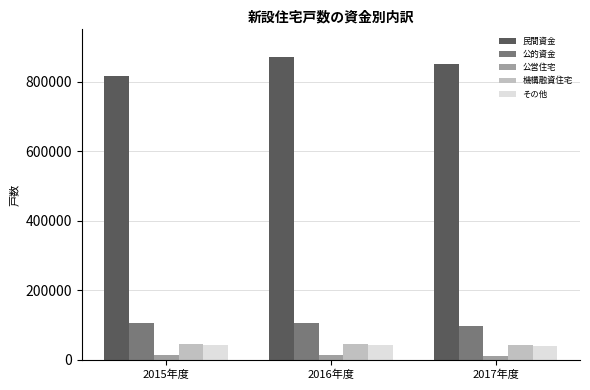

What is the value of the その他 bar at the 3rd from the left?

40213